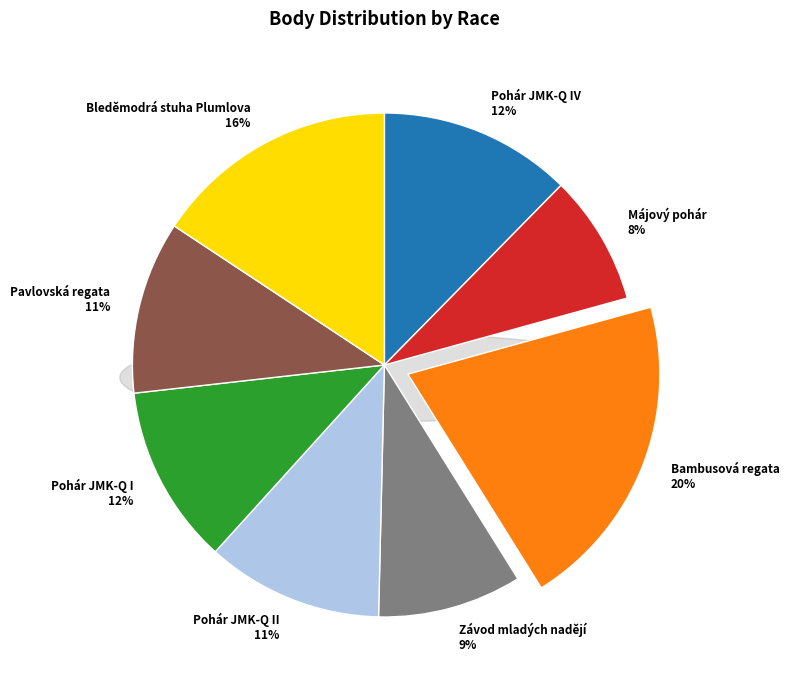

Is there a majority slice in this chart?

No